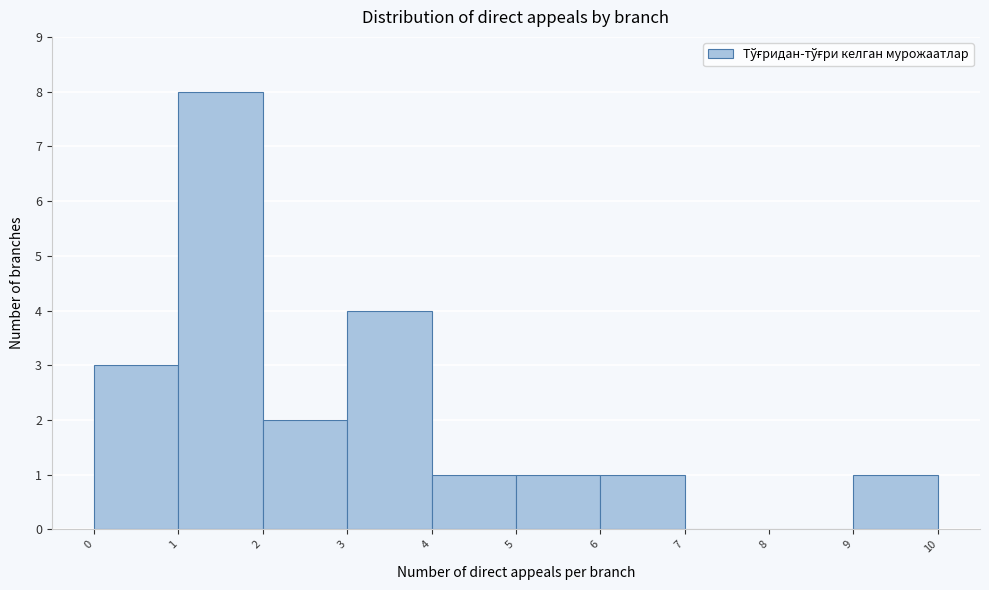

Reading left to right, list every bar in this chart as the range it spans on the x-axis followed by its height. The values are not printed on the chart, so give them approximately, as read against the axis.

0 to 1: 3
1 to 2: 8
2 to 3: 2
3 to 4: 4
4 to 5: 1
5 to 6: 1
6 to 7: 1
7 to 8: 0
8 to 9: 0
9 to 10: 1